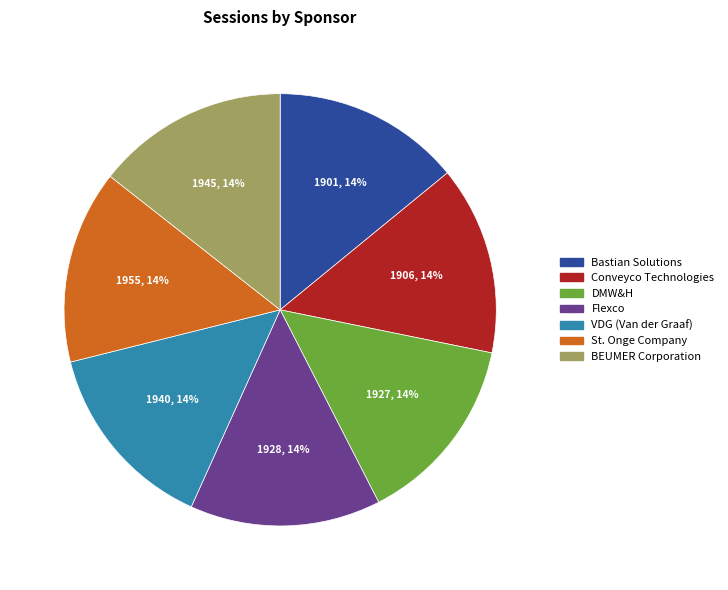

Does any single category account for the majority?

No